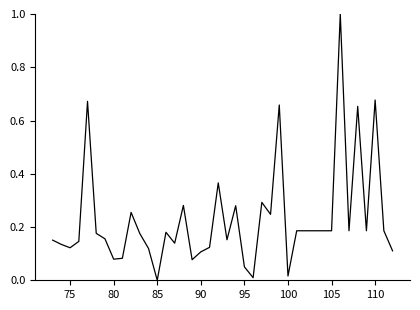

What is the sum of all values?

9.2